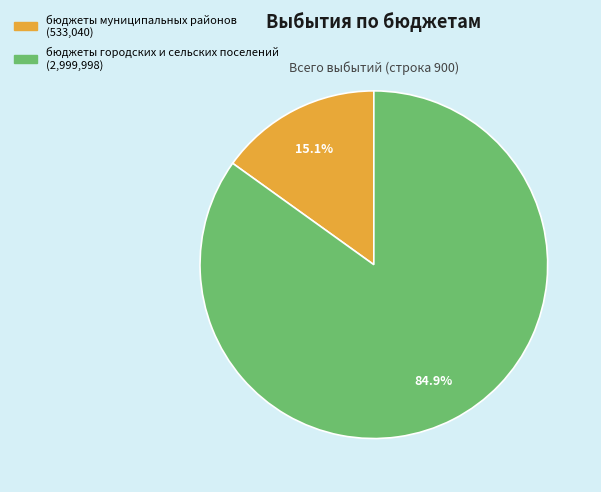

What percentage is NOT represented by бюджеты городских и сельских поселений?

15.1%